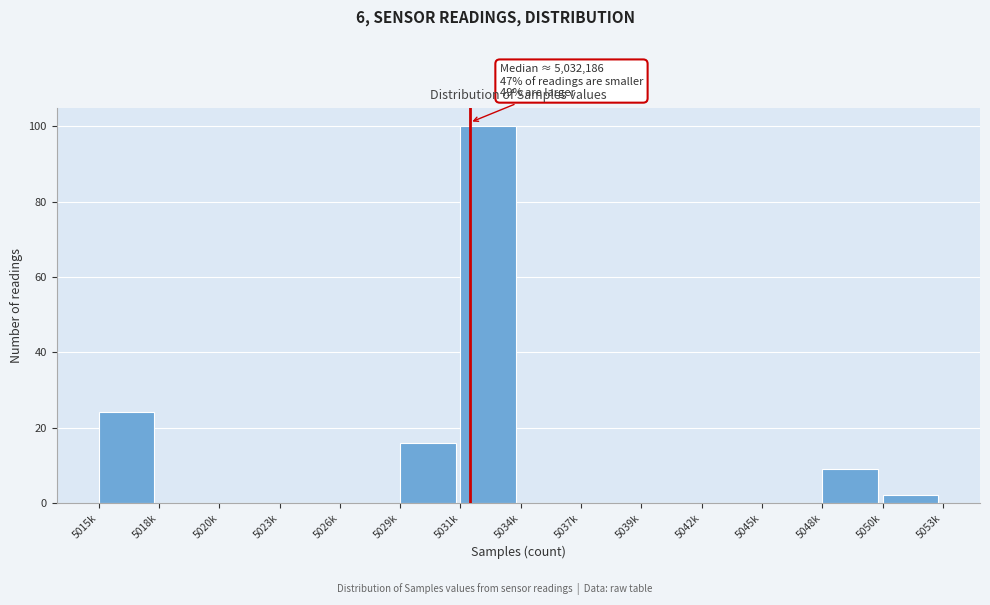

Reading left to right, list all the values displayed in this chart.

5015k=24	5018k=0	5020k=0	5023k=0	5026k=0	5029k=16	5031k=100	5034k=0	5037k=0	5039k=0	5042k=0	5045k=0	5048k=9	5050k=2